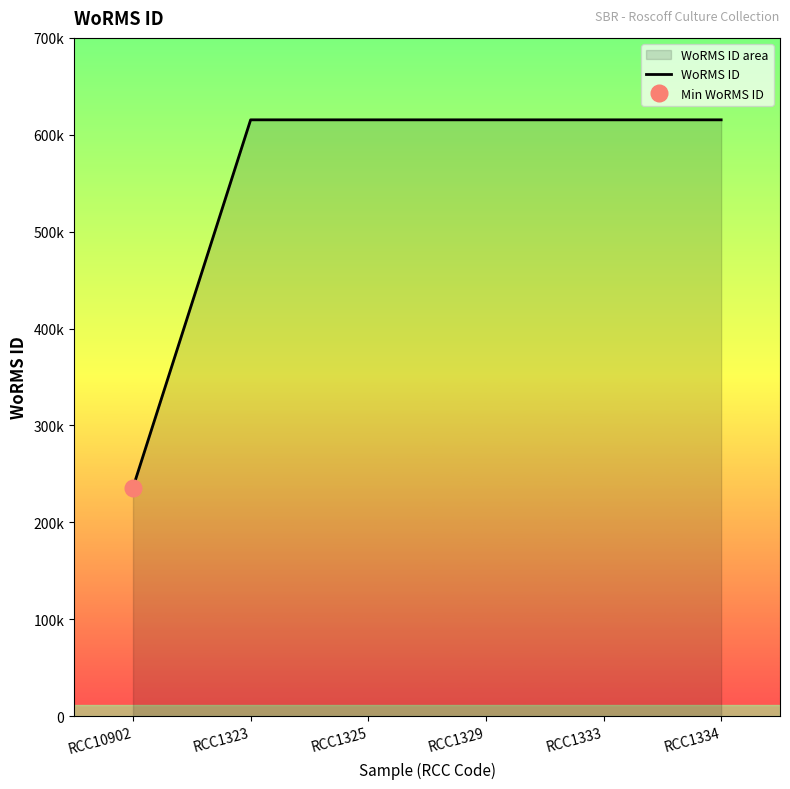

What is the difference between the maximum and minimum values?

379572